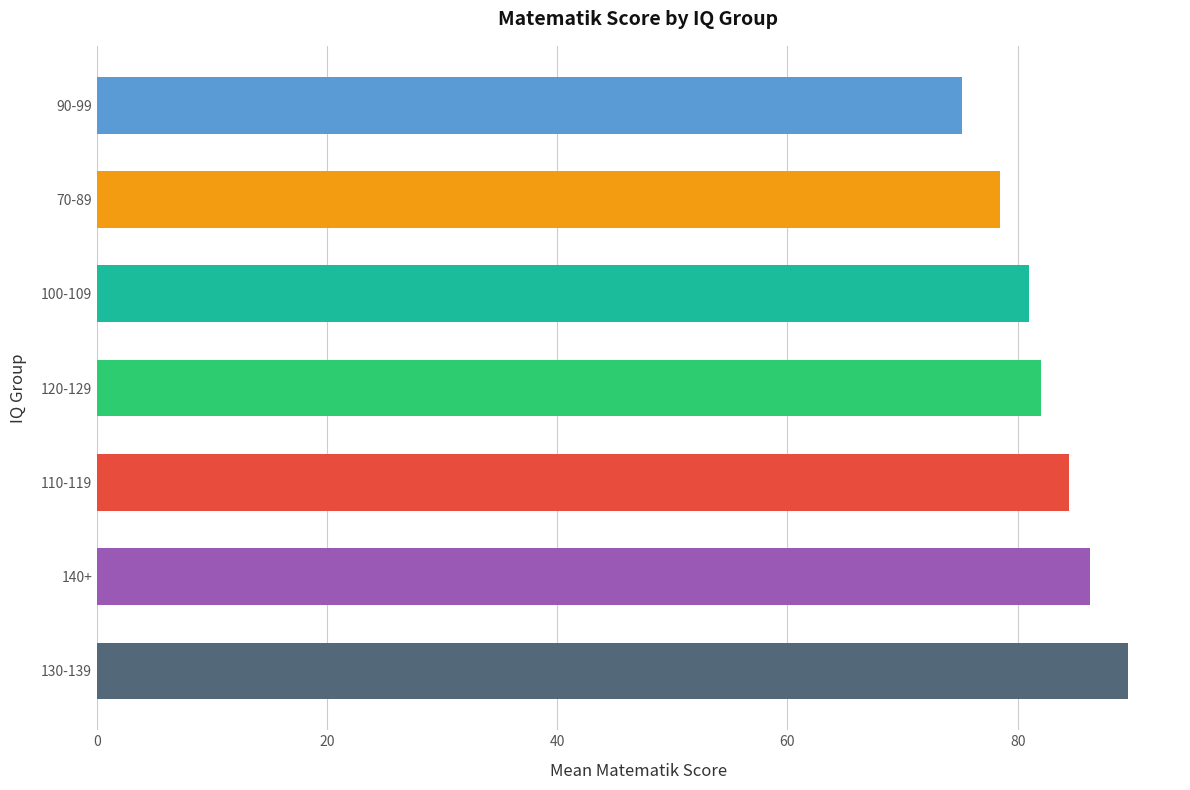

Is it true that the value at 100-109 is 54.9?

False